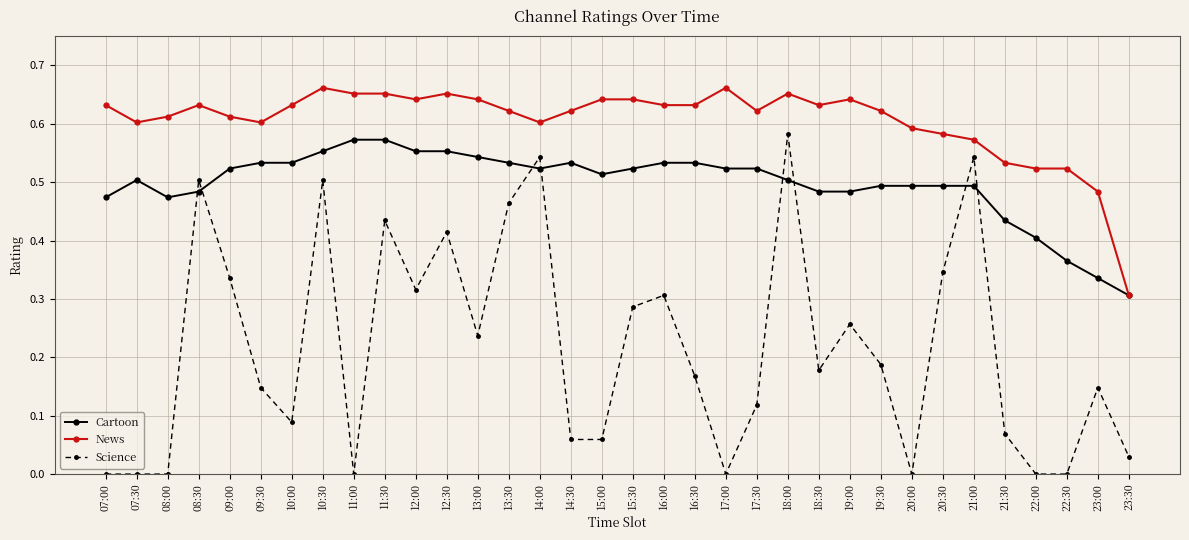

How many lines are shown in the chart?

3